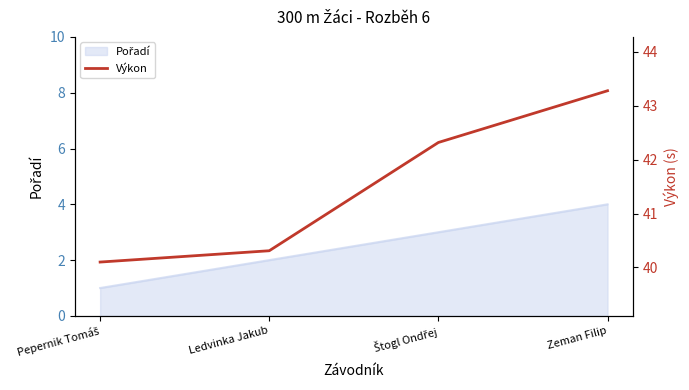

Rank the categories by value from lowest to highest.

Pepernik Tomáš, Ledvinka Jakub, Štogl Ondřej, Zeman Filip